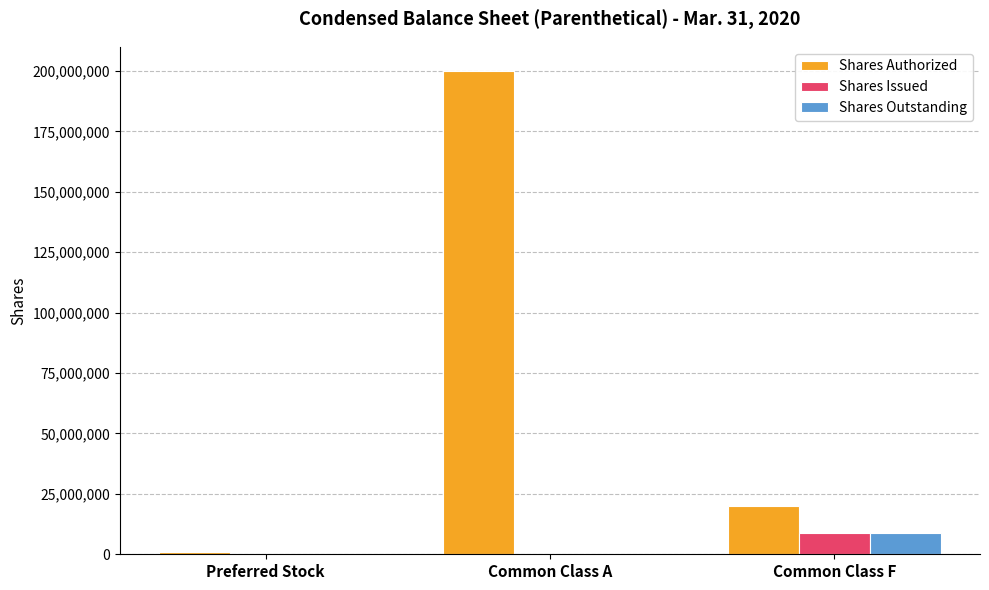

What is the sum of all Shares Outstanding values?

8625000